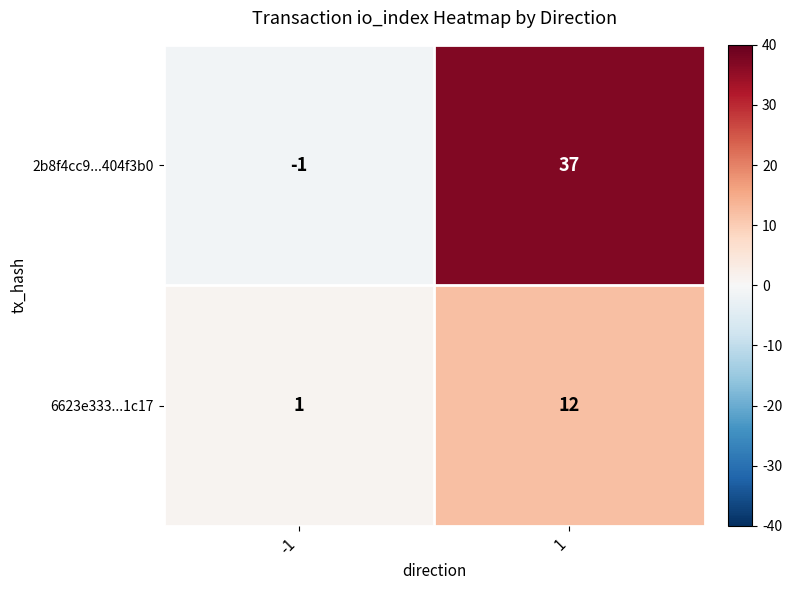

What is the total value across all series at 1?

49